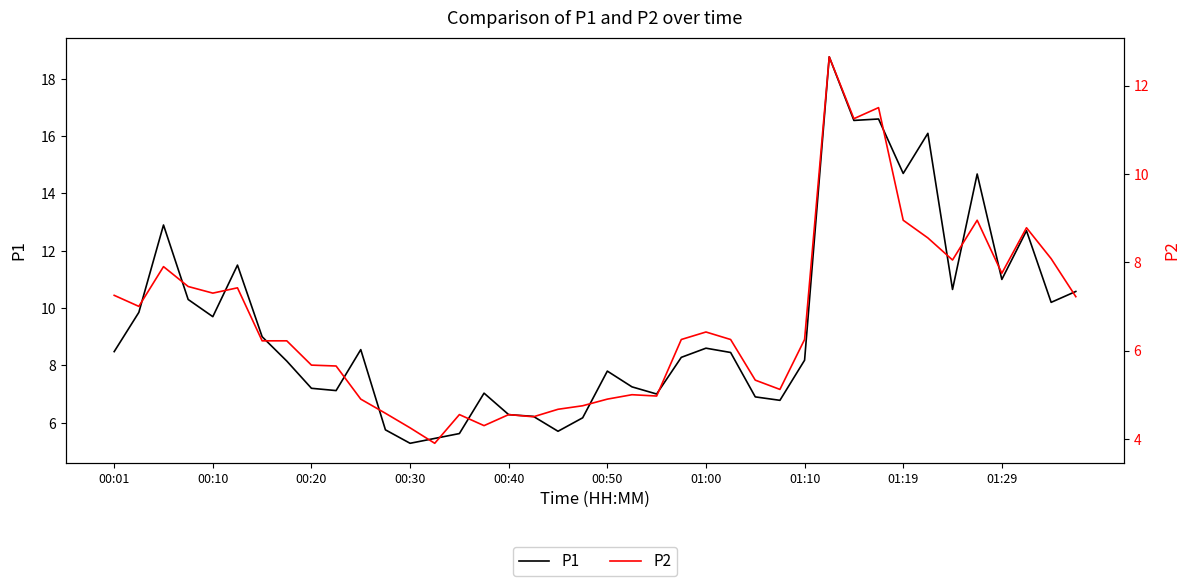

The value of P1 at 00:01 is 8.5. True or false?

True